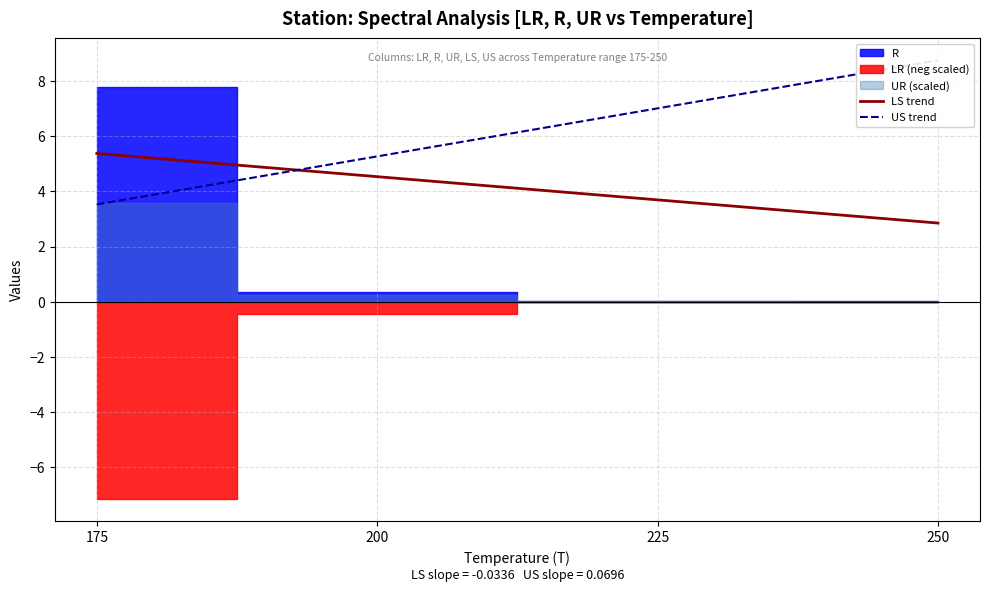

Rank the series by their maximum value, from highest to lowest.

US trend, LS trend